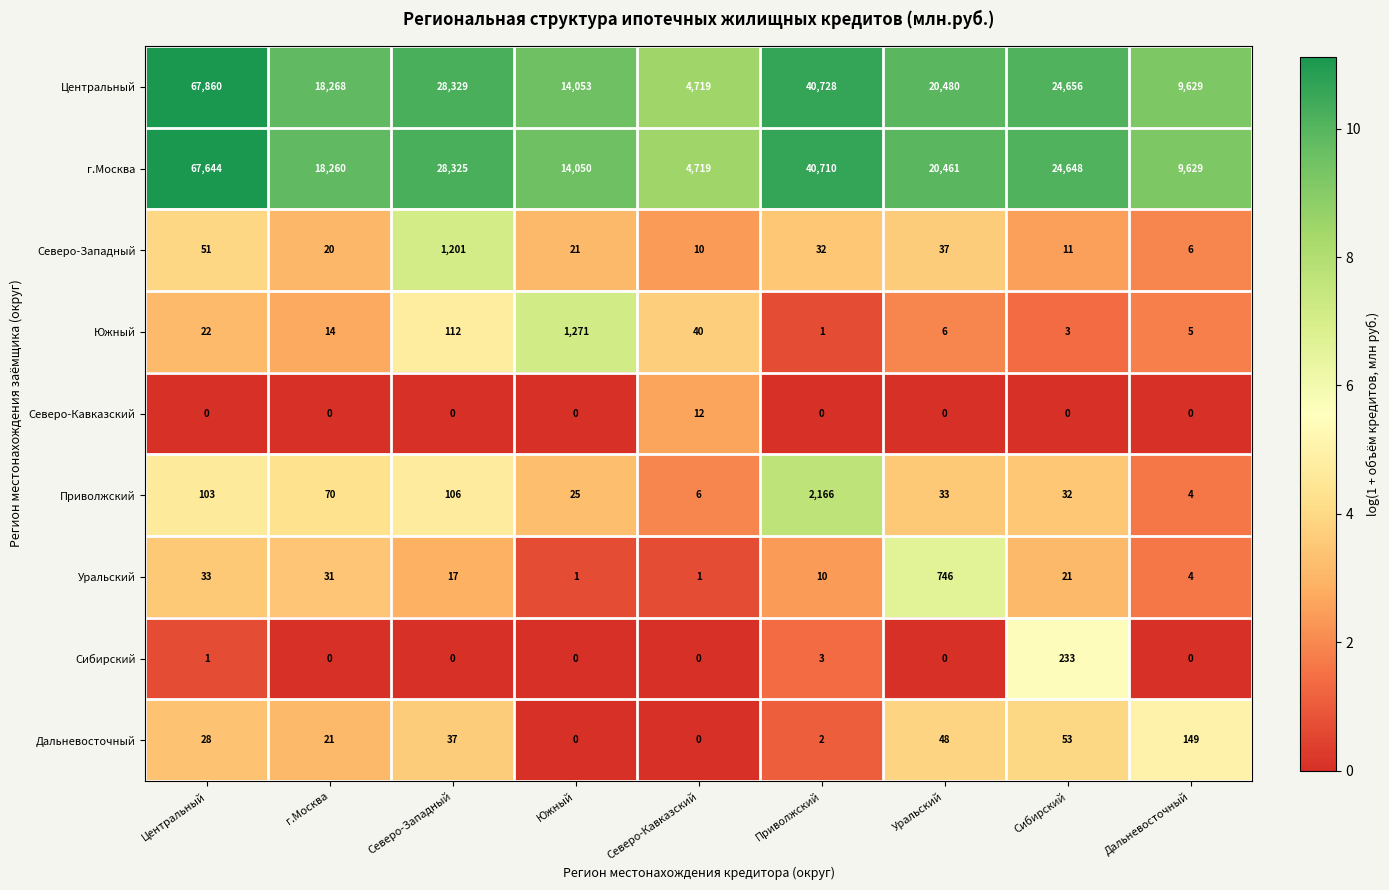

Which series changed the most between Северо-Западный and Приволжский?

Центральный